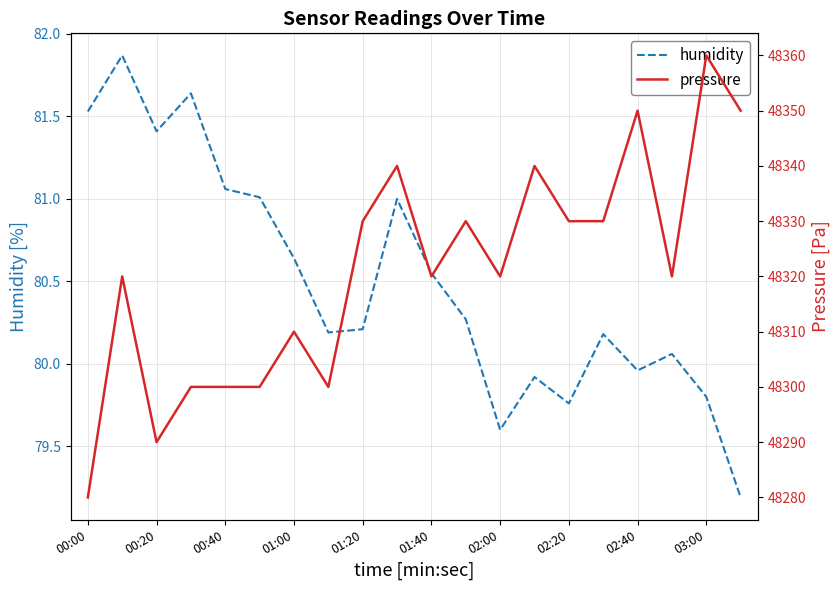

True or false: humidity and pressure intersect in this chart.

False